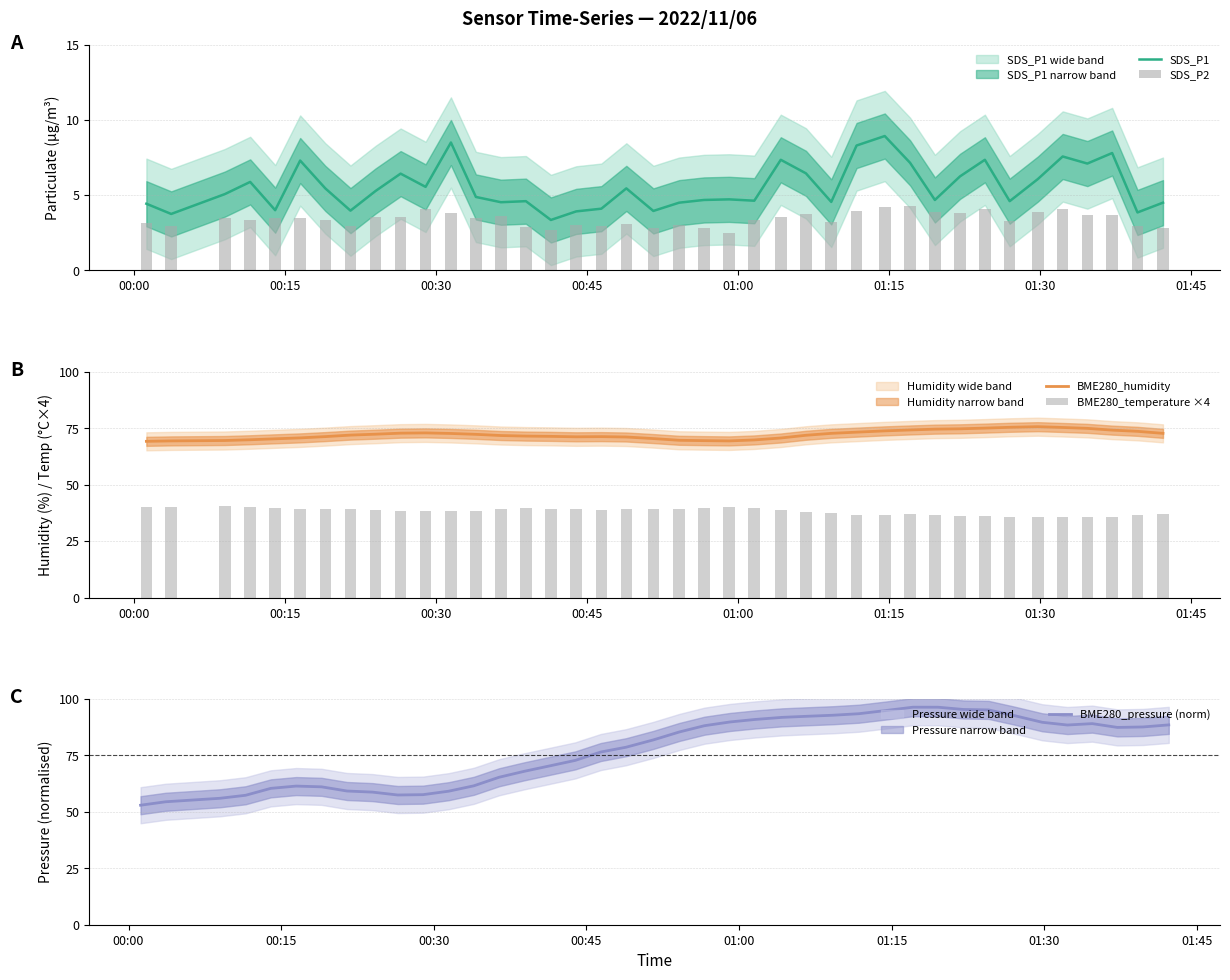

What is the maximum value for SDS_P1?

8.9